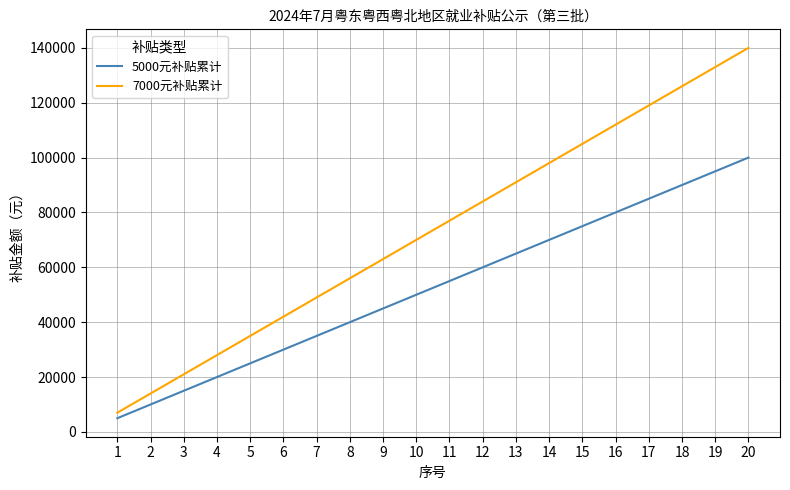

What is the spread (max minus min) of values at 14?

28000